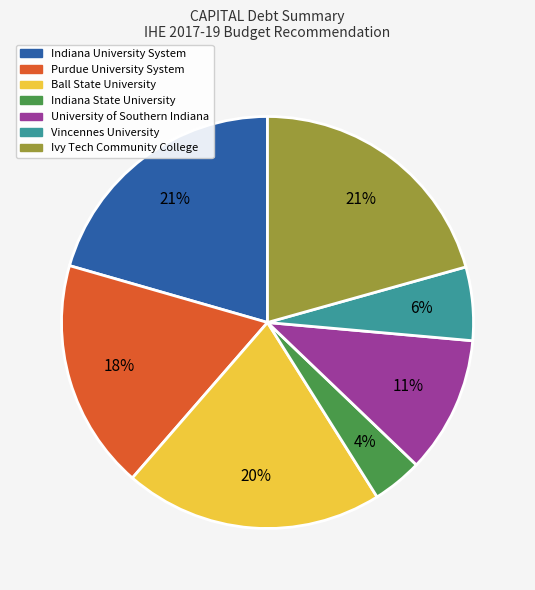

What percentage is the Indiana State University slice, to the nearest percent?

4%